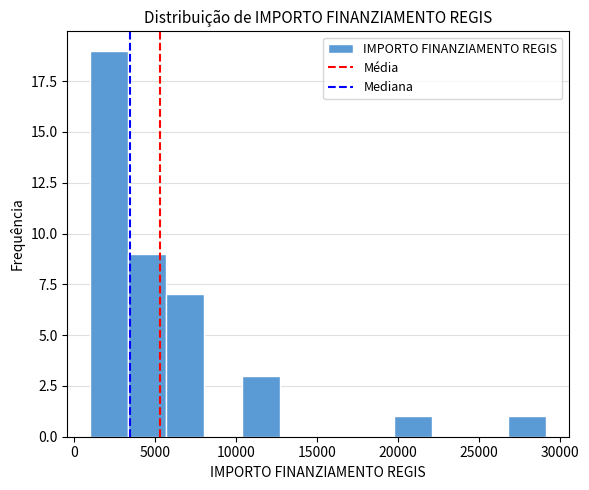

Reading left to right, transcribe this chart: for each bar, give the range it covers on the x-axis and its height. Neither the bar edges nor the heights are printed on the chart, so give them approximately, as read against the axes.

1000 to 3500: 19
3500 to 5500: 9
5500 to 8000: 7
8000 to 10500: 0
10500 to 12500: 3
12500 to 15000: 0
15000 to 17500: 0
17500 to 19500: 0
19500 to 22000: 1
22000 to 24500: 0
24500 to 27000: 0
27000 to 29000: 1